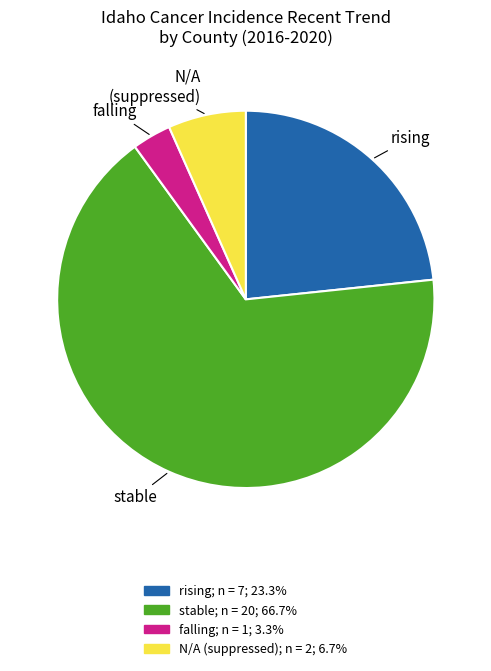

Rank the categories by value from lowest to highest.

falling, N/A (suppressed), rising, stable